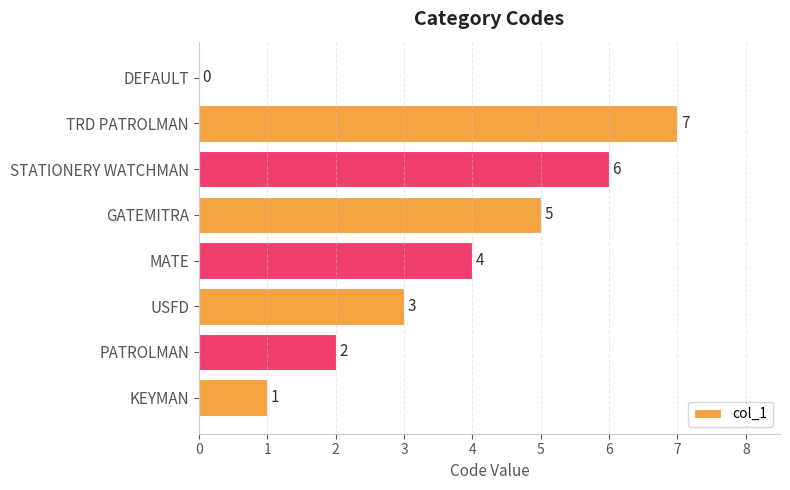

How many values are above zero?

7